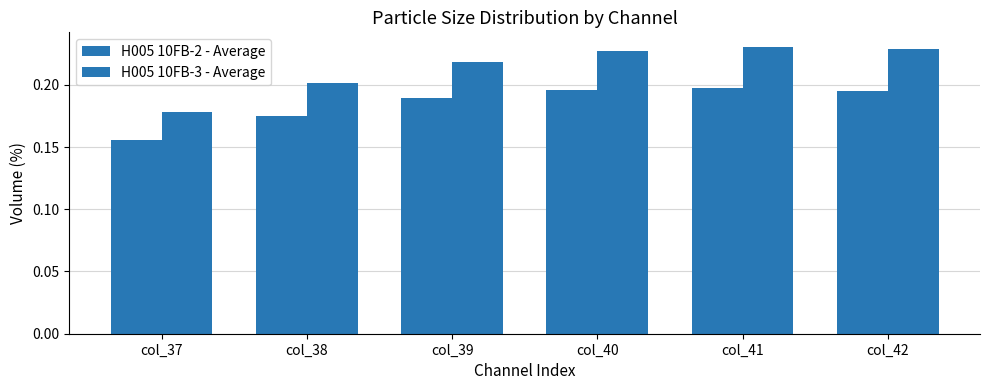

Is it true that H005 10FB-3 - Average equals 0.2 at col_40?

True